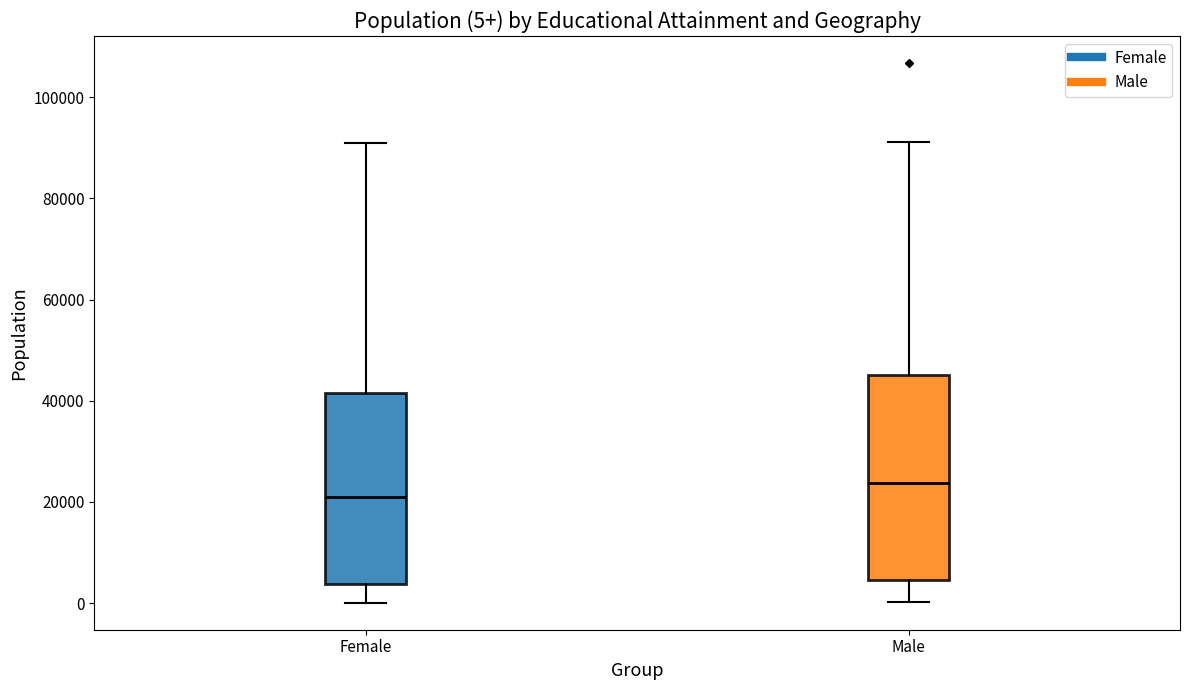

Which box has the highest median line?

Male